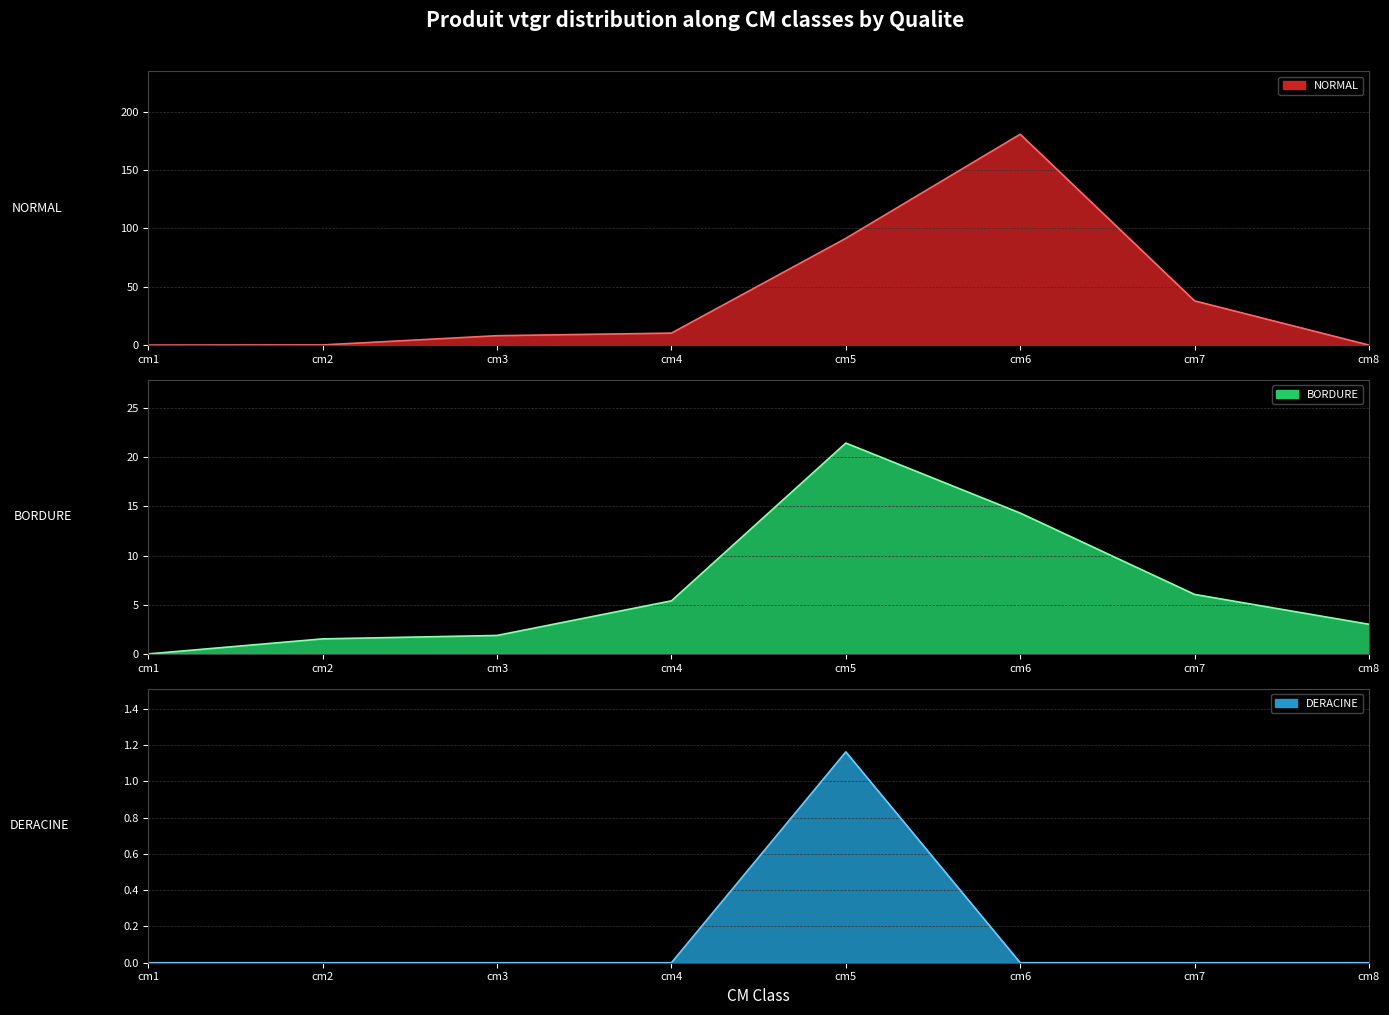

What is the maximum value for NORMAL line?

180.8